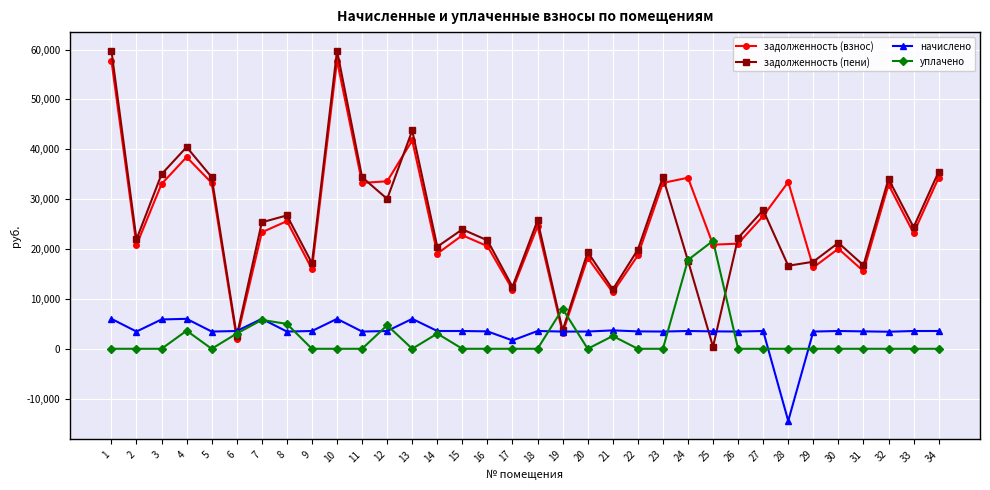

Is the value of задолженность (пени) at 9 greater than the value of уплачено at 14?

Yes